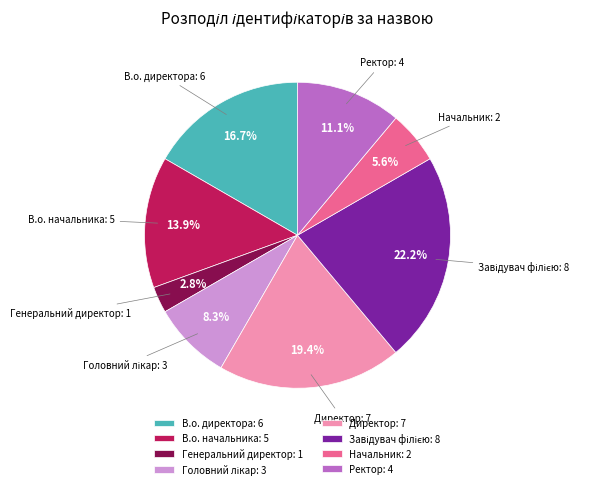

Which slice is the smallest?

Генеральний директор